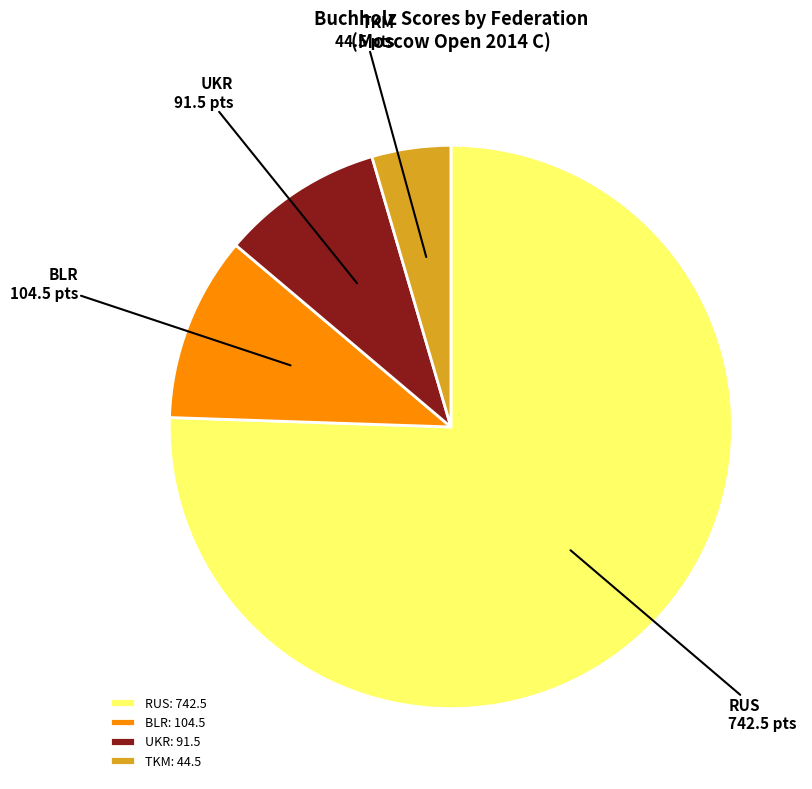

Between TKM and UKR, which is larger?

UKR